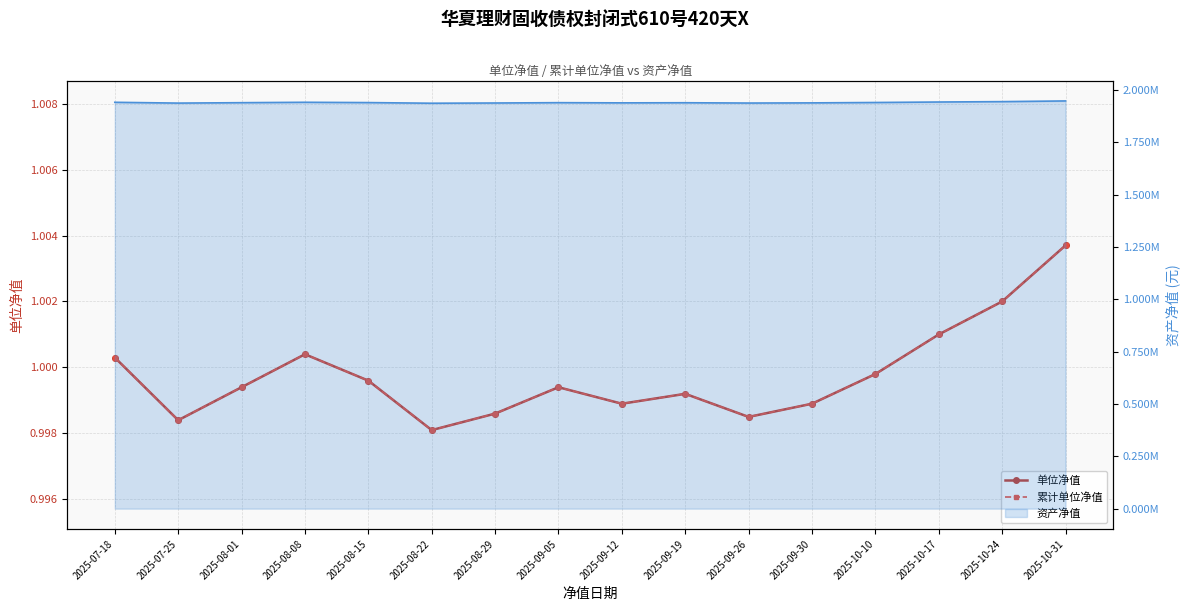

How many lines are shown in the chart?

2